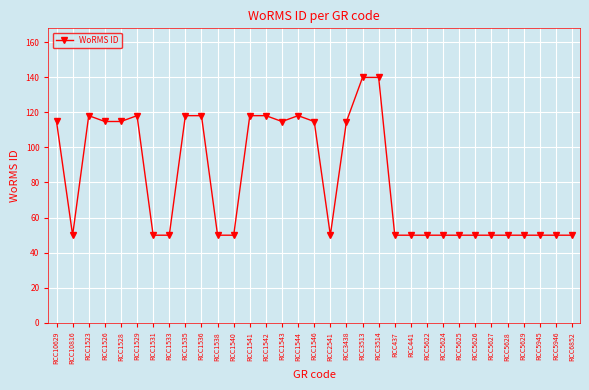

Reading left to right, extract all data points from this chart.

RCC10629=114.8	RCC10816=49.9	RCC1523=118.1	RCC1526=114.8	RCC1528=114.8	RCC1529=118.1	RCC1531=49.9	RCC1533=49.9	RCC1535=118.1	RCC1536=118.1	RCC1538=49.9	RCC1540=49.9	RCC1541=118.1	RCC1542=118.1	RCC1543=114.8	RCC1544=118.1	RCC1546=114.8	RCC2541=49.9	RCC3438=114.8	RCC3513=139.9	RCC3514=139.9	RCC437=49.9	RCC441=49.9	RCC5622=49.9	RCC5624=49.9	RCC5625=49.9	RCC5626=49.9	RCC5627=49.9	RCC5628=49.9	RCC5629=49.9	RCC5945=49.9	RCC5946=49.9	RCC6852=49.9